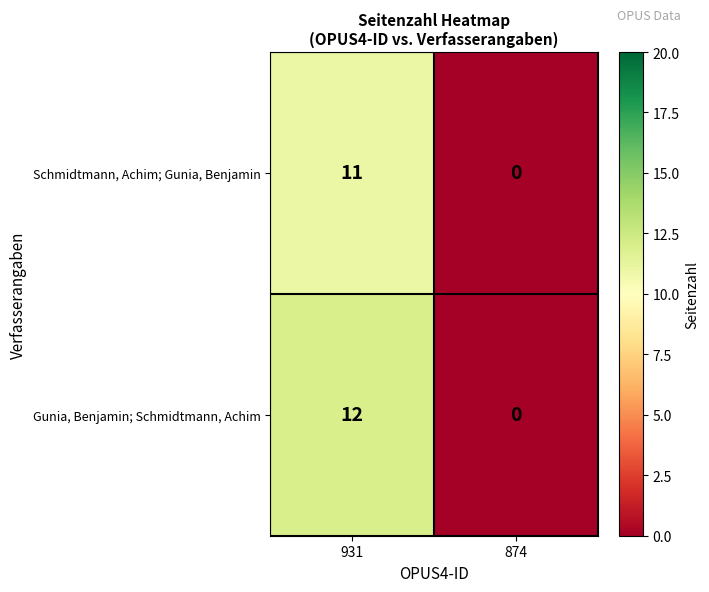

What is the average value of the Schmidtmann, Achim; Gunia, Benjamin series?

6